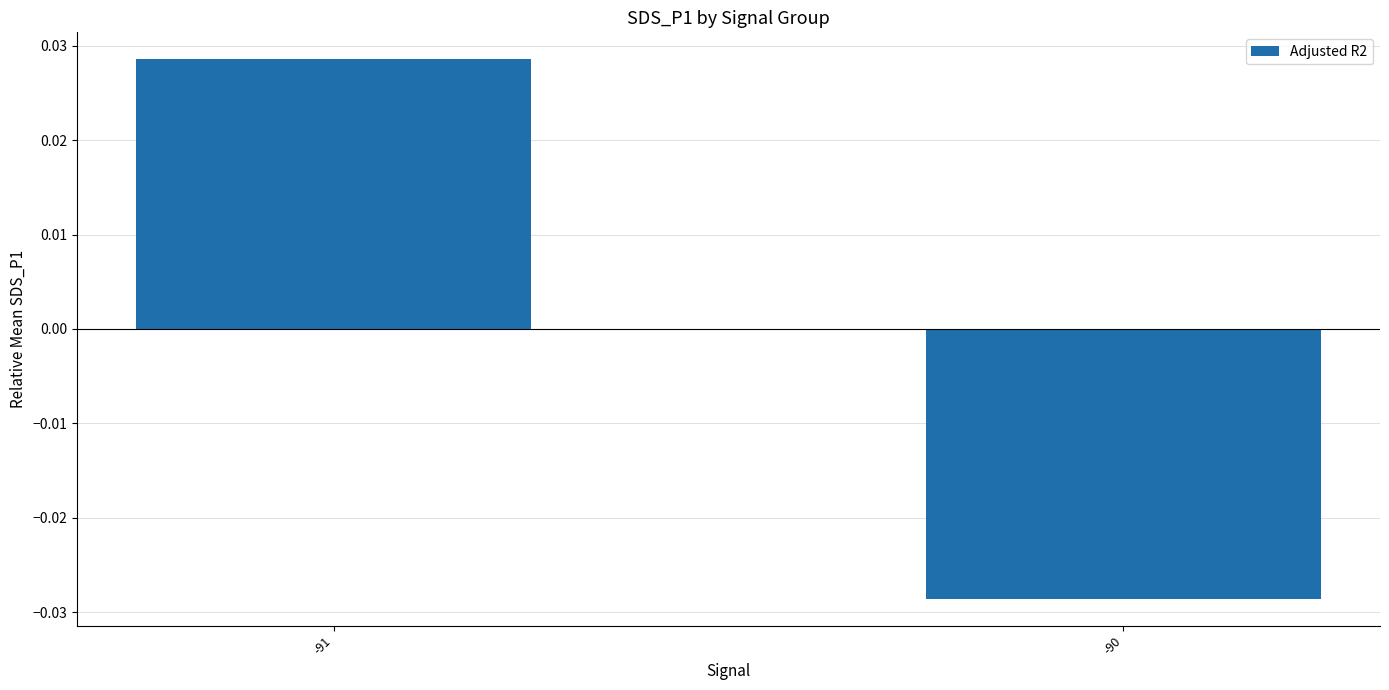

At which label does the data first exceed 0?

-91